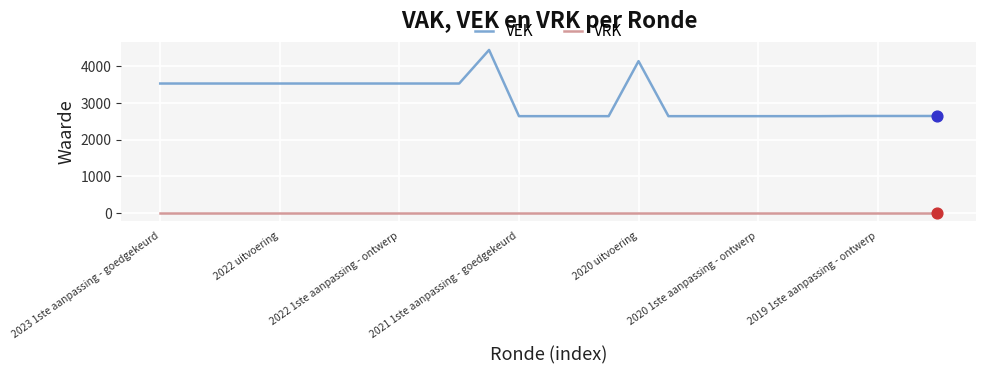

True or false: VRK and VEK cross at least once.

False